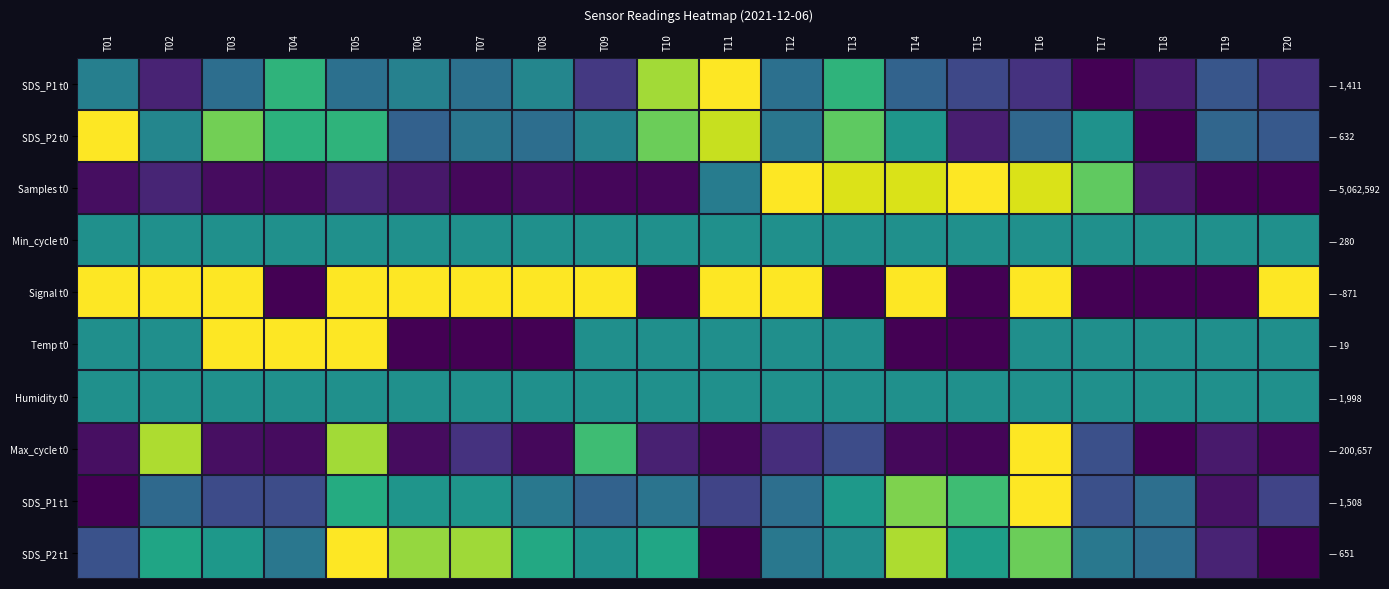

What is the maximum value shown in the chart?

1.0